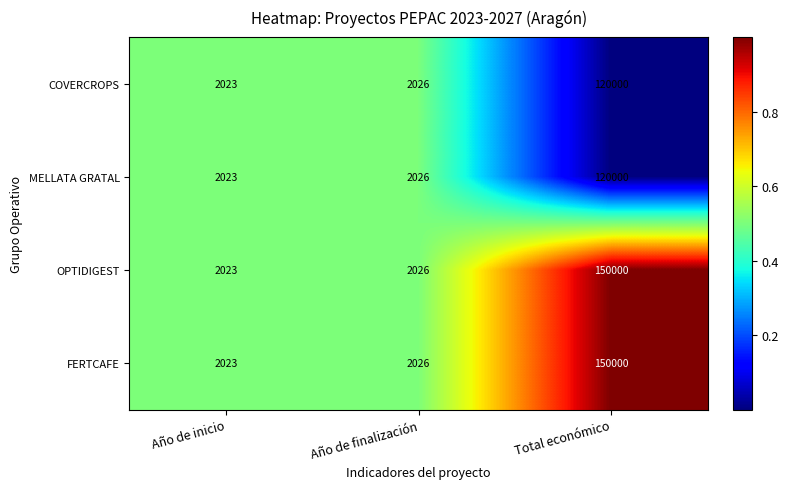

Reading left to right, transcribe all the data shown in this chart.

COVERCROPS: Año de inicio=2023	Año de finalización=2026	Total económico=120000
MELLATA GRATAL: Año de inicio=2023	Año de finalización=2026	Total económico=120000
OPTIDIGEST: Año de inicio=2023	Año de finalización=2026	Total económico=150000
FERTCAFE: Año de inicio=2023	Año de finalización=2026	Total económico=150000